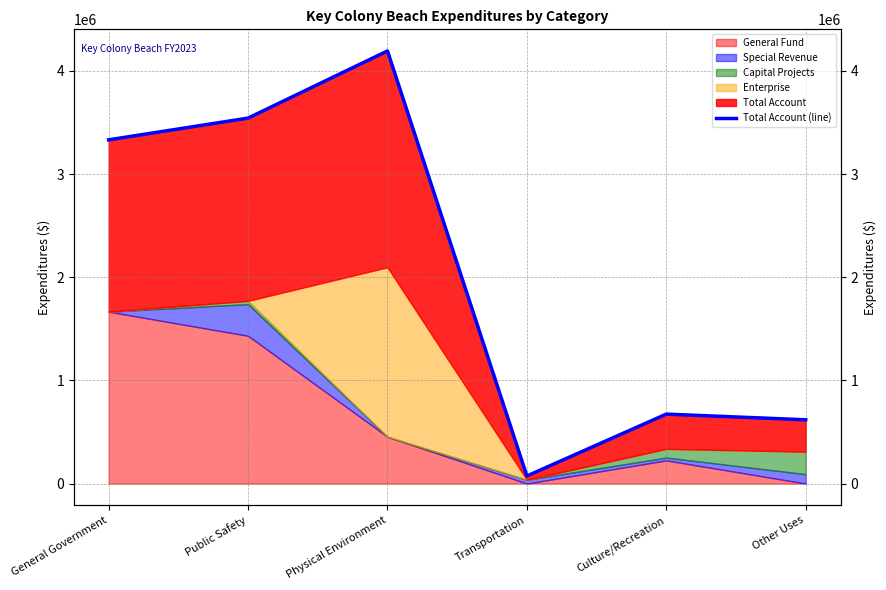

What is the maximum value shown in the chart?

4194098